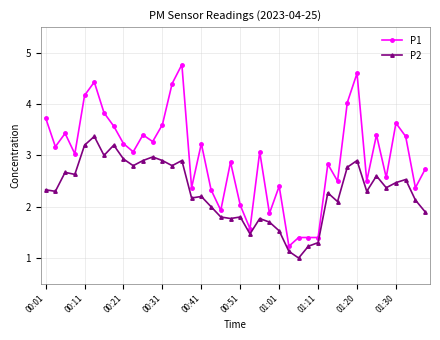

Reading left to right, transcribe all the data shown in this chart.

P1: 3.7	3.2	3.4	3.0	4.2	4.4	3.8	3.6	3.2	3.1	3.4	3.3	3.6	4.4	4.8	2.4	3.2	2.3	1.9	2.9	2.0	1.6	3.1	1.9	2.4	1.2	1.4	1.4	1.4	2.8	2.5	4.0	4.6	2.5	3.4	2.6	3.6	3.4	2.4	2.7
P2: 2.3	2.3	2.7	2.6	3.2	3.4	3.0	3.2	2.9	2.8	2.9	3.0	2.9	2.8	2.9	2.2	2.2	2.0	1.8	1.8	1.8	1.5	1.8	1.7	1.5	1.1	1.0	1.2	1.3	2.3	2.1	2.8	2.9	2.3	2.6	2.4	2.5	2.5	2.1	1.9